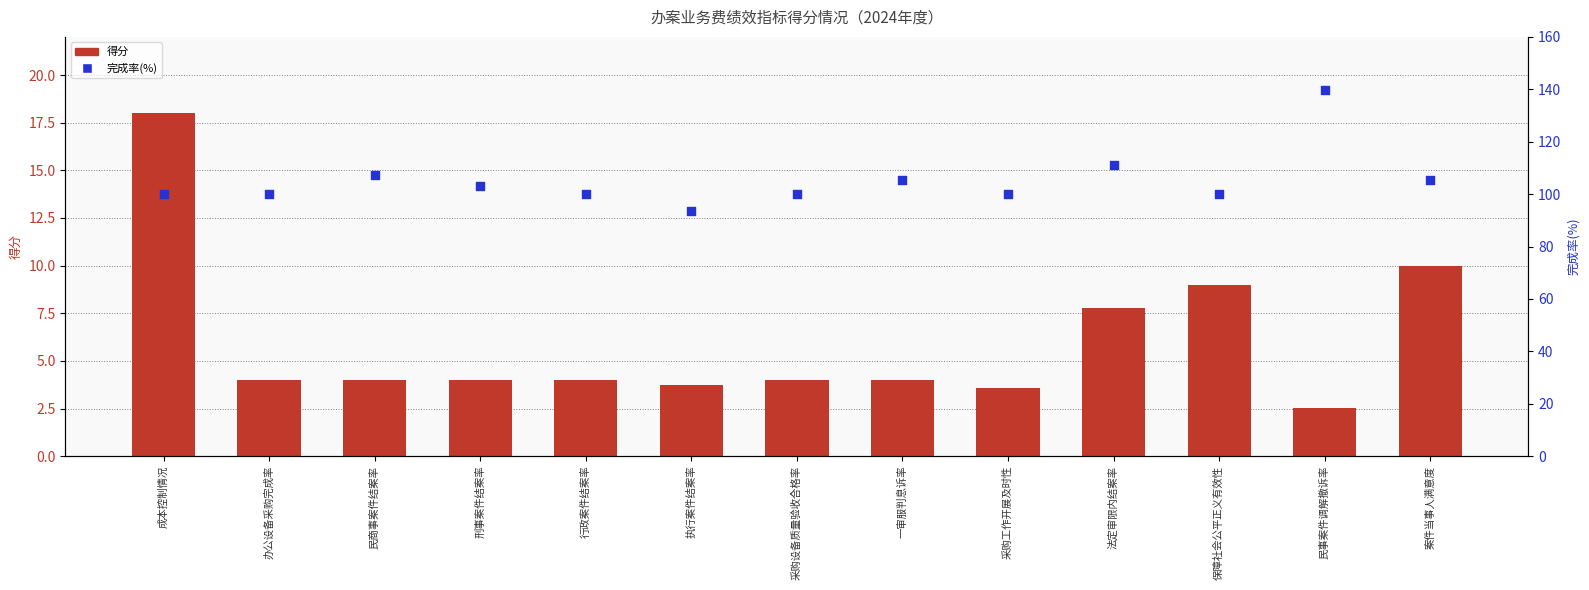

Which series has the largest Y range (max minus min)?

完成率(%)